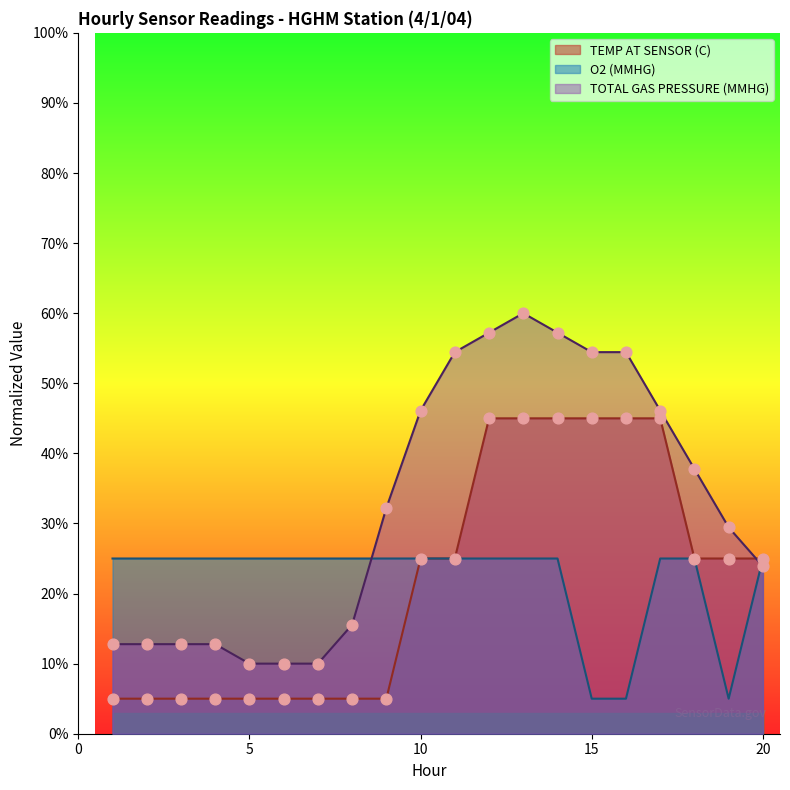

At which category is the sum across all series the highest?

13